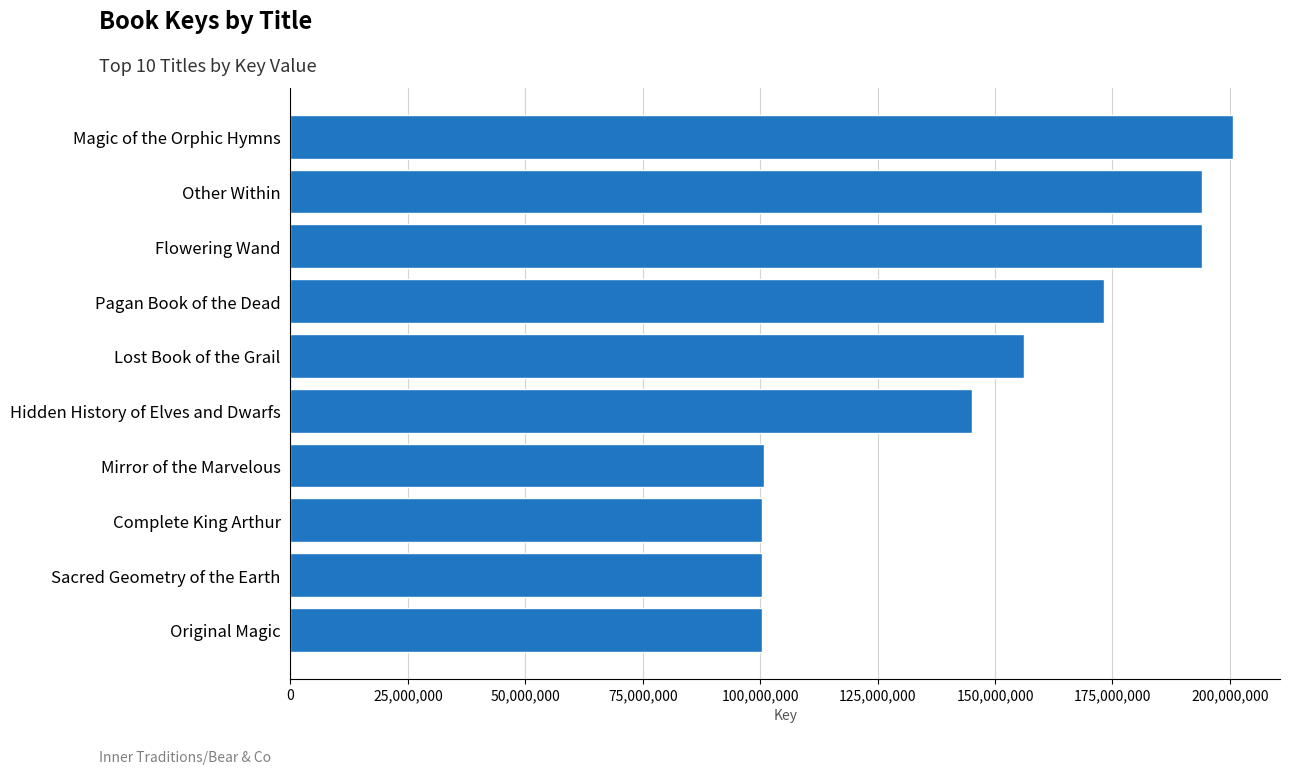

What is the maximum value shown in the chart?

200629456